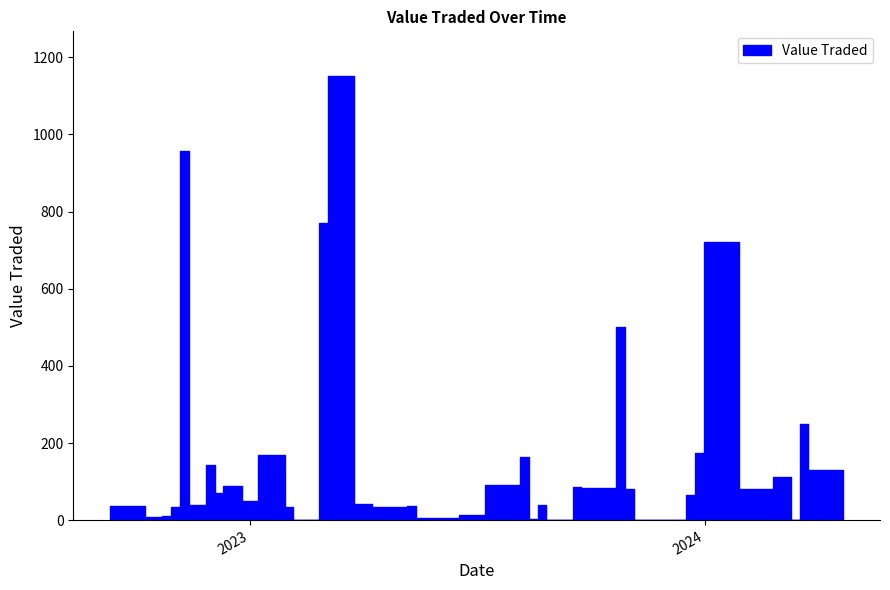

How many data points are above 64?

19